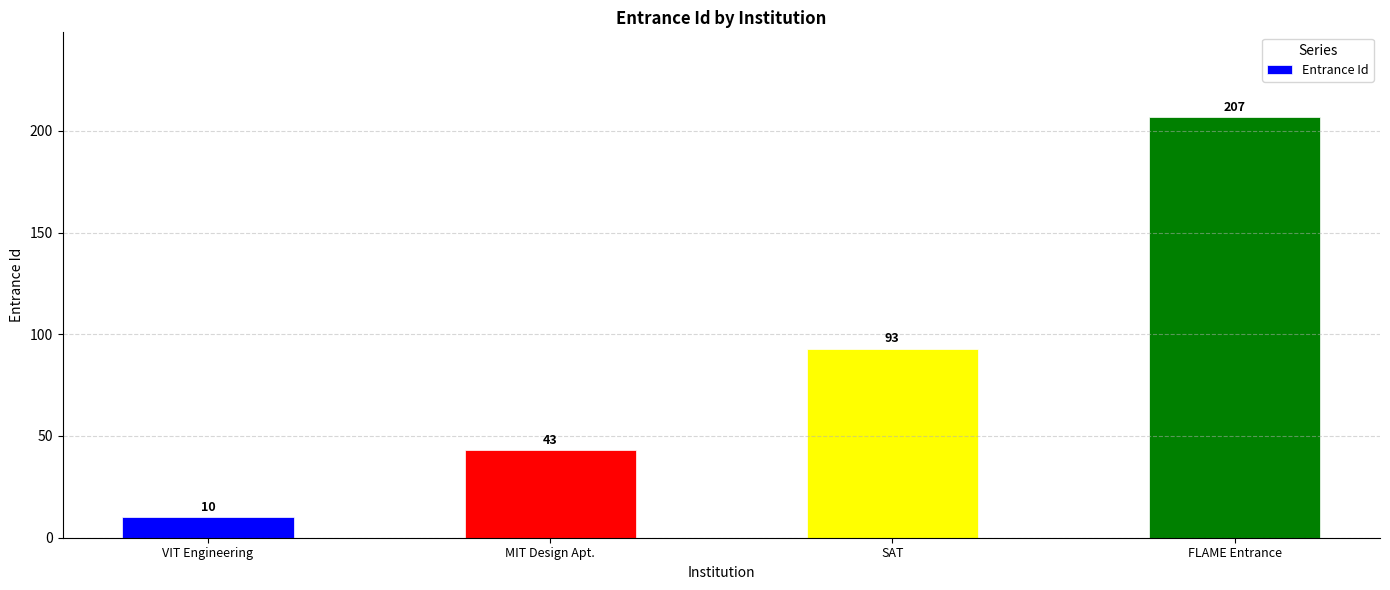

What is the sum of all values?

353